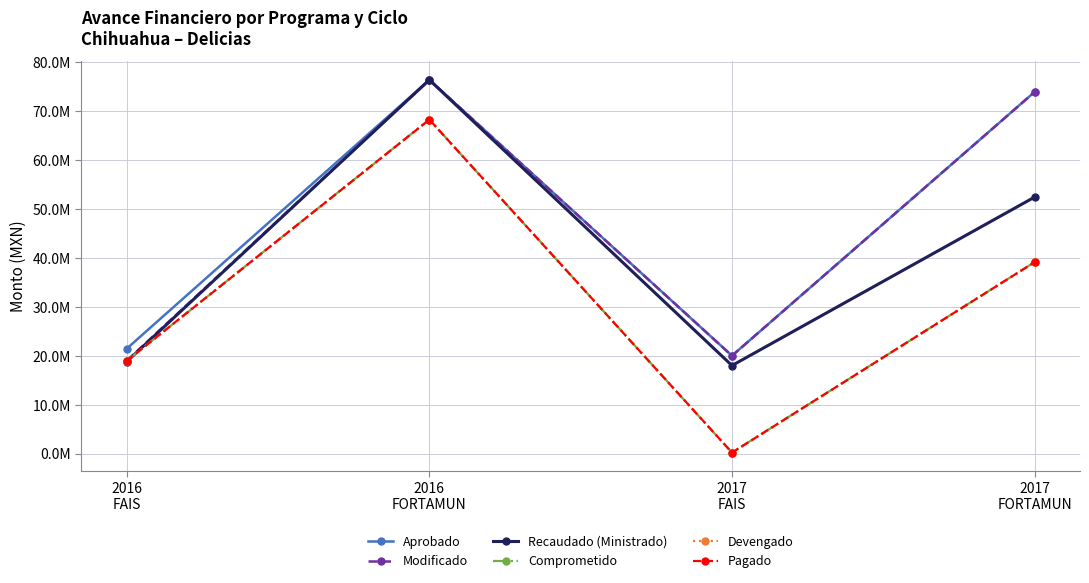

Does the chart have visible grid lines?

Yes